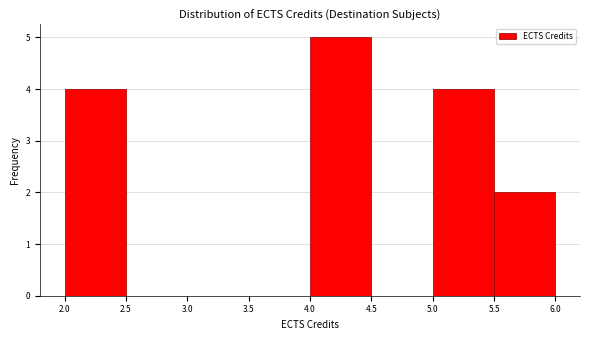

Reading left to right, transcribe this chart: for each bar, give the range it covers on the x-axis and its height. The values are not printed on the chart, so give them approximately, as read against the axis.

2.0 to 2.5: 4
2.5 to 3.0: 0
3.0 to 3.5: 0
3.5 to 4.0: 0
4.0 to 4.5: 5
4.5 to 5.0: 0
5.0 to 5.5: 4
5.5 to 6.0: 2